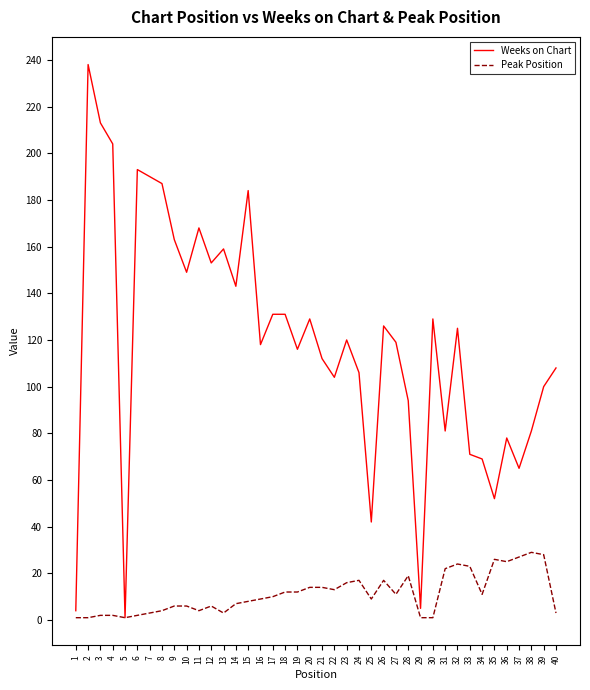

Rank the series by their average value, from lowest to highest.

Peak Position, Weeks on Chart